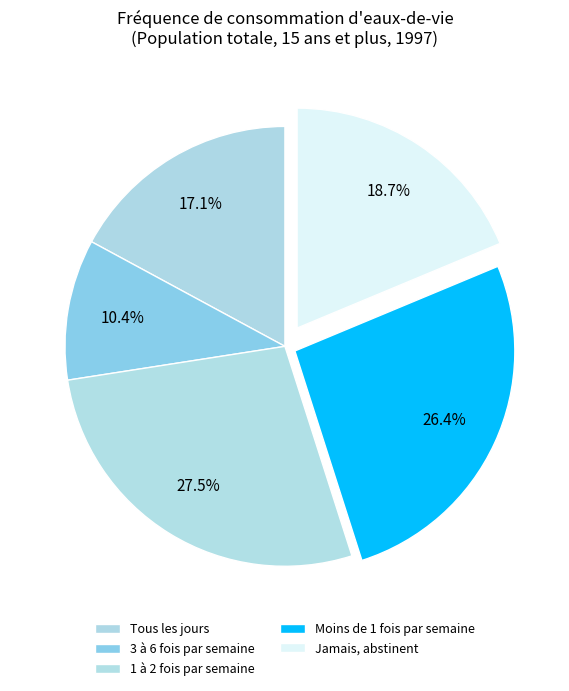

What percentage is the Moins de 1 fois par semaine slice, to the nearest percent?

26%